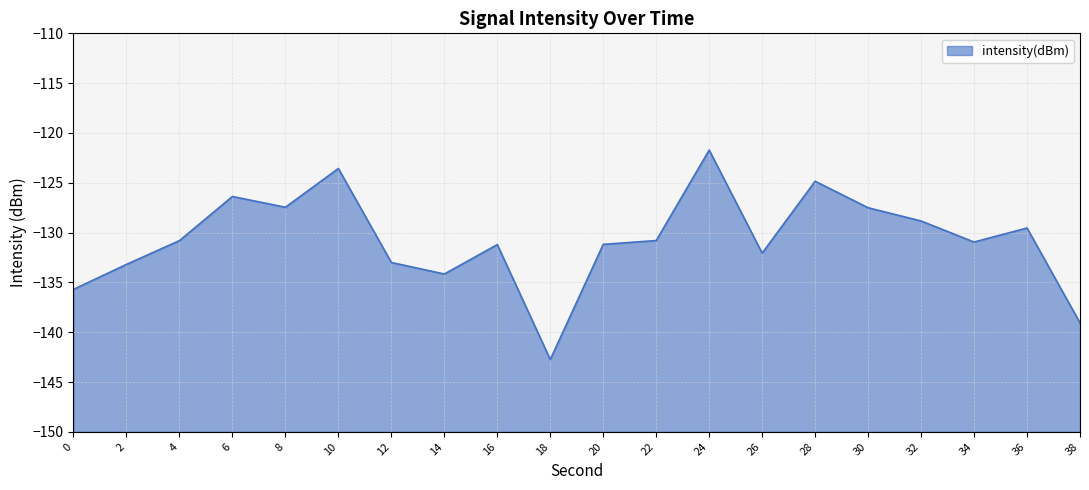

Which category has the highest value across all series?

24